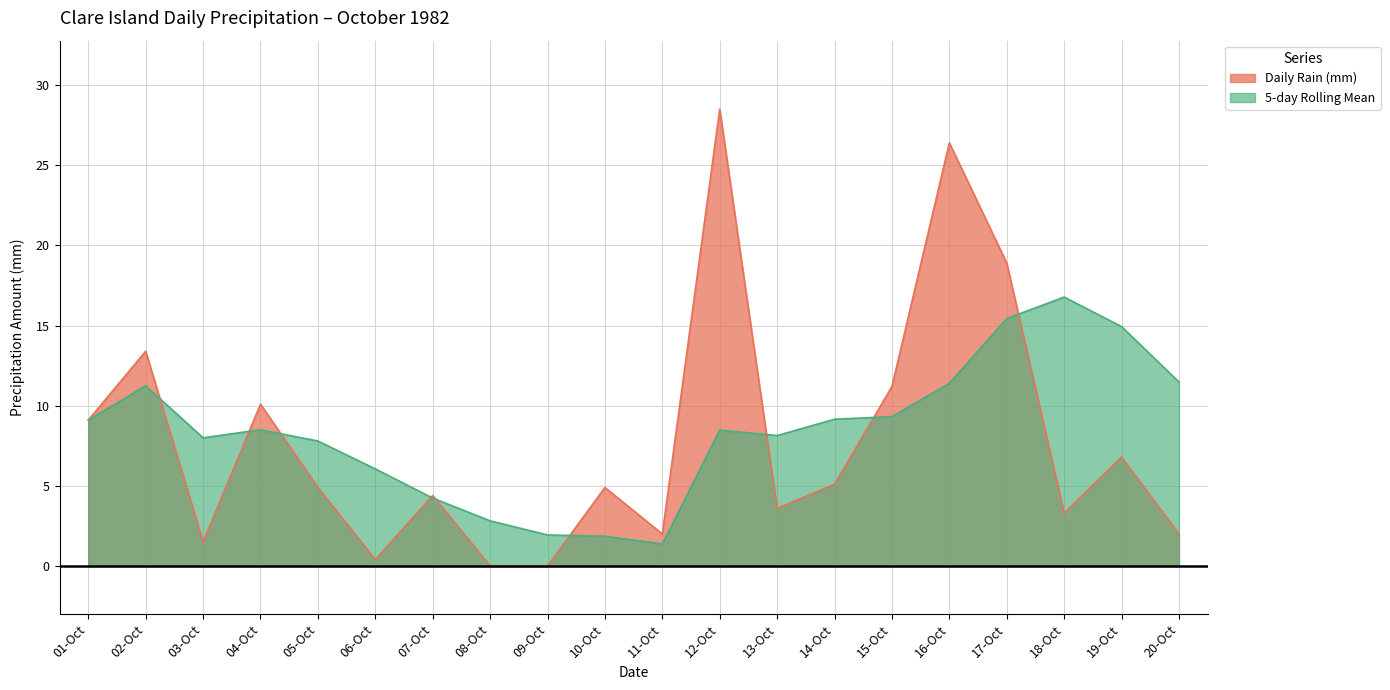

Between 11-Oct and 18-Oct, which series saw the biggest shift?

5-day Rolling Mean